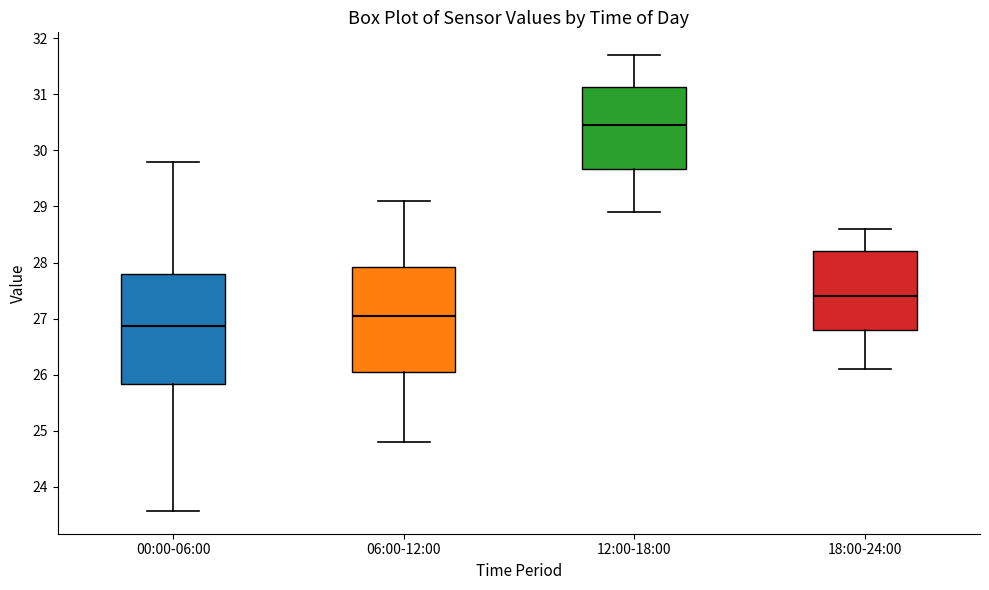

Reading left to right, transcribe this box plot: for each box, give where its median line is, the range the box spans, and where its two whiskers end, as read against the y-axis. The values are not printed on the chart, so give them approximately, as read against the axis.

00:00-06:00: median 26.9, box 25.8 to 27.8, whiskers 23.6 to 29.8
06:00-12:00: median 27.1, box 26.1 to 27.9, whiskers 24.8 to 29.1
12:00-18:00: median 30.5, box 29.7 to 31.1, whiskers 28.9 to 31.7
18:00-24:00: median 27.4, box 26.8 to 28.2, whiskers 26.1 to 28.6